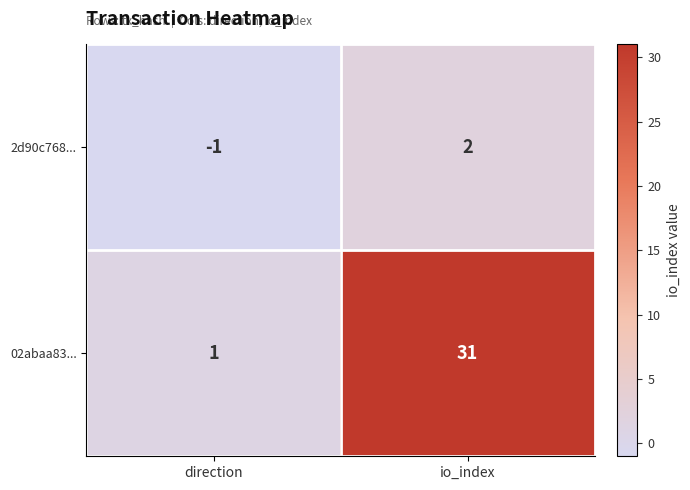

Reading left to right, what are all the values shown in this chart?

2d90c768...: direction=-1	io_index=2
02abaa83...: direction=1	io_index=31